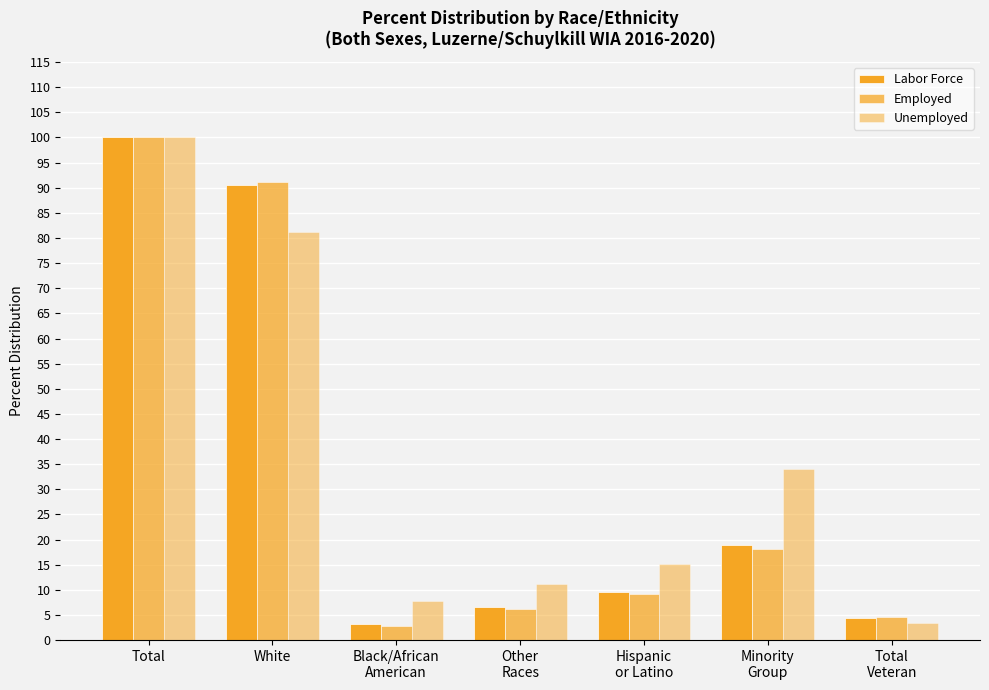

Are the bars grouped side by side (vs. stacked)?

Yes